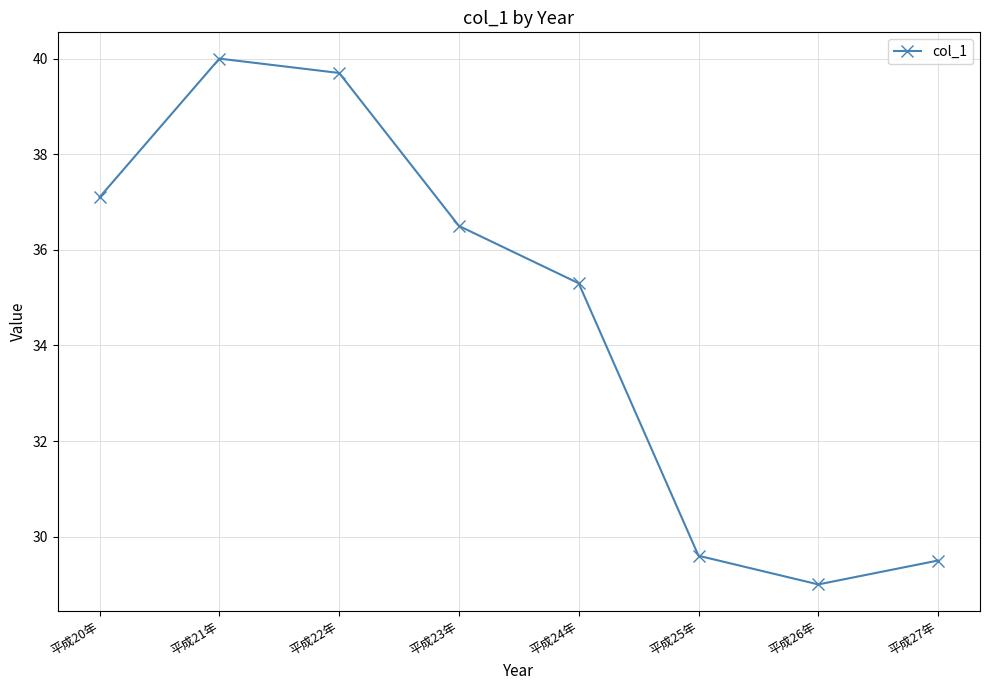

Reading right to left, list all the values displayed in this chart.

29.5	29.0	29.6	35.3	36.5	39.7	40.0	37.1